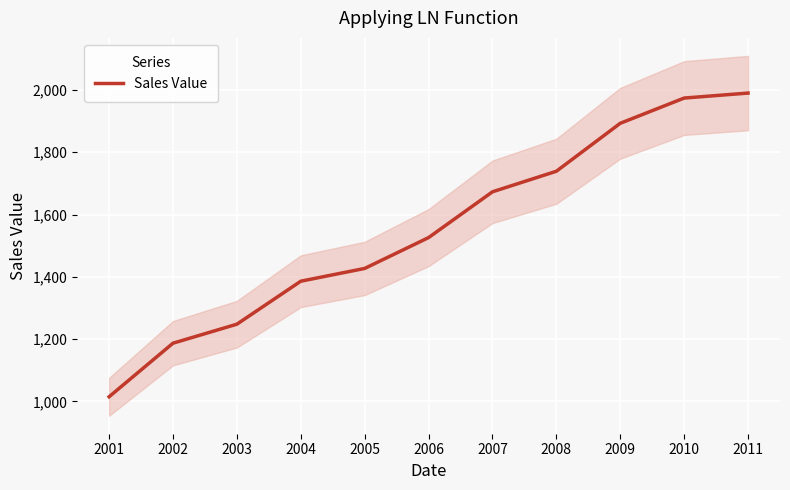

List the labels in order of value, largest first.

2011, 2010, 2009, 2008, 2007, 2006, 2005, 2004, 2003, 2002, 2001